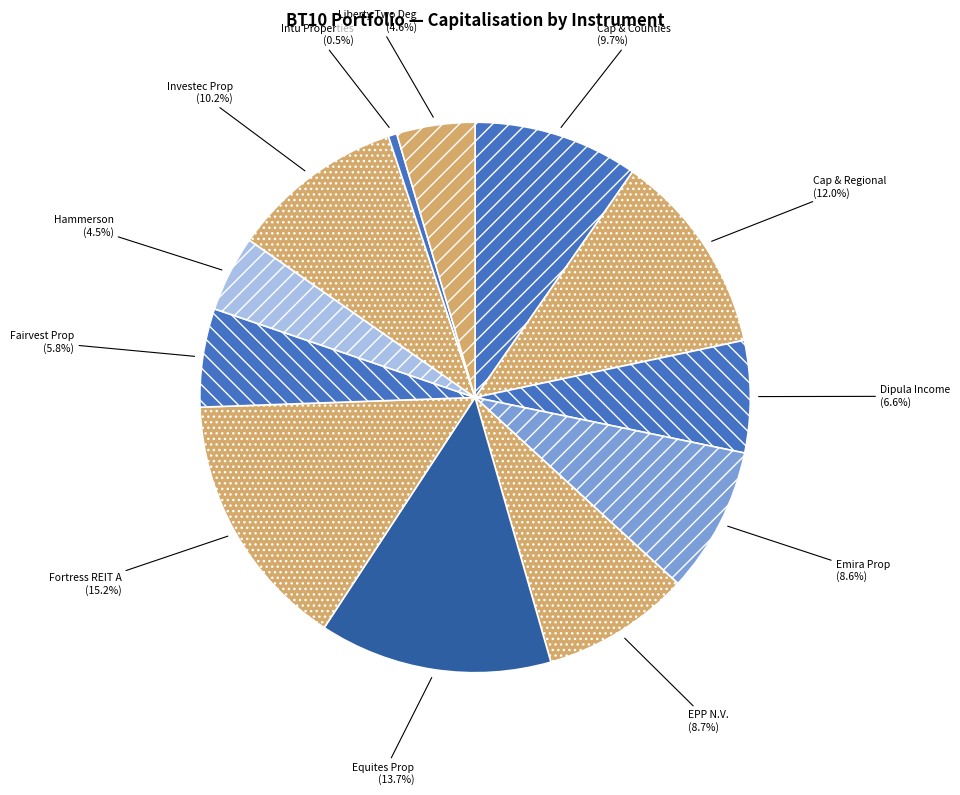

Is there a majority slice in this chart?

No